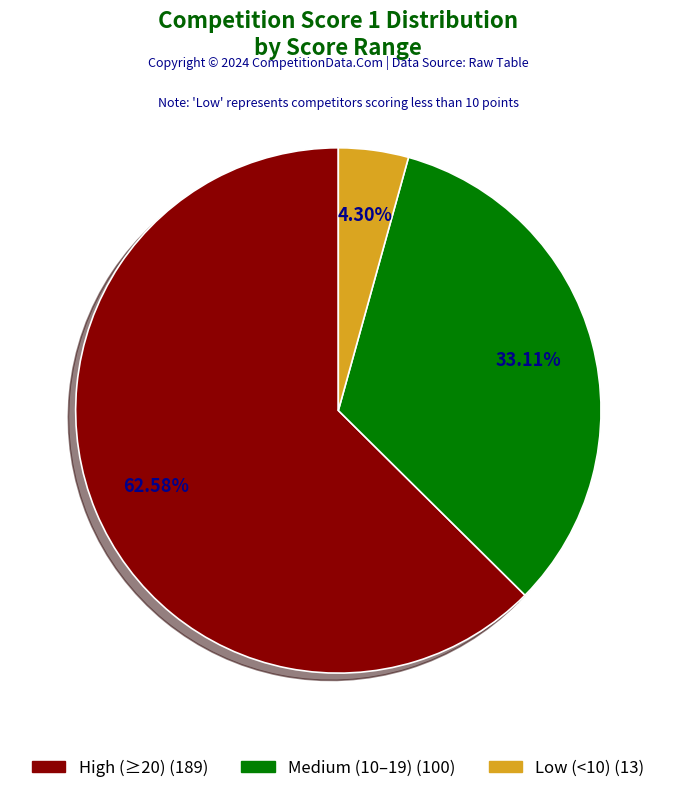

Is there a majority slice in this chart?

Yes